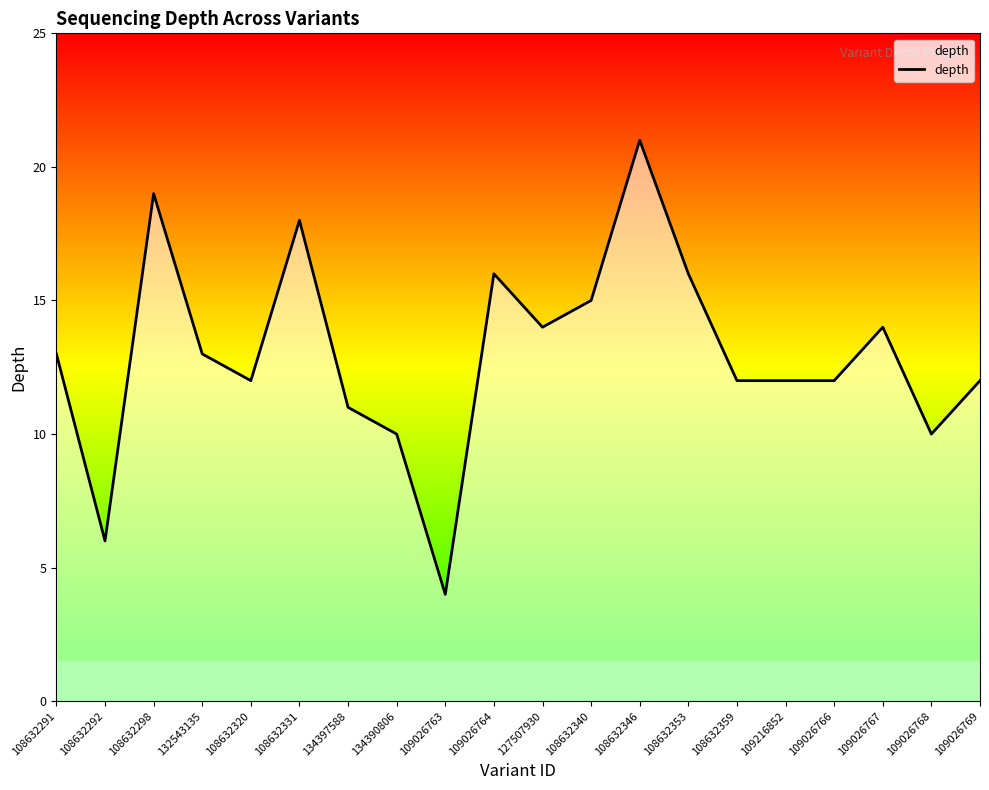

What position from the left is 108632353?

14